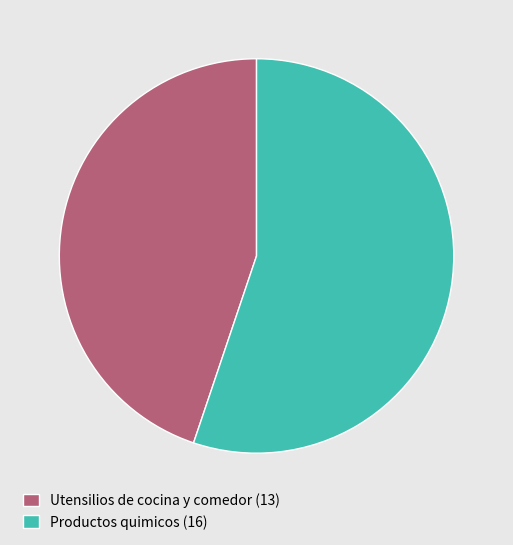

Between Utensilios de cocina y comedor and Productos quimicos, which is larger?

Productos quimicos